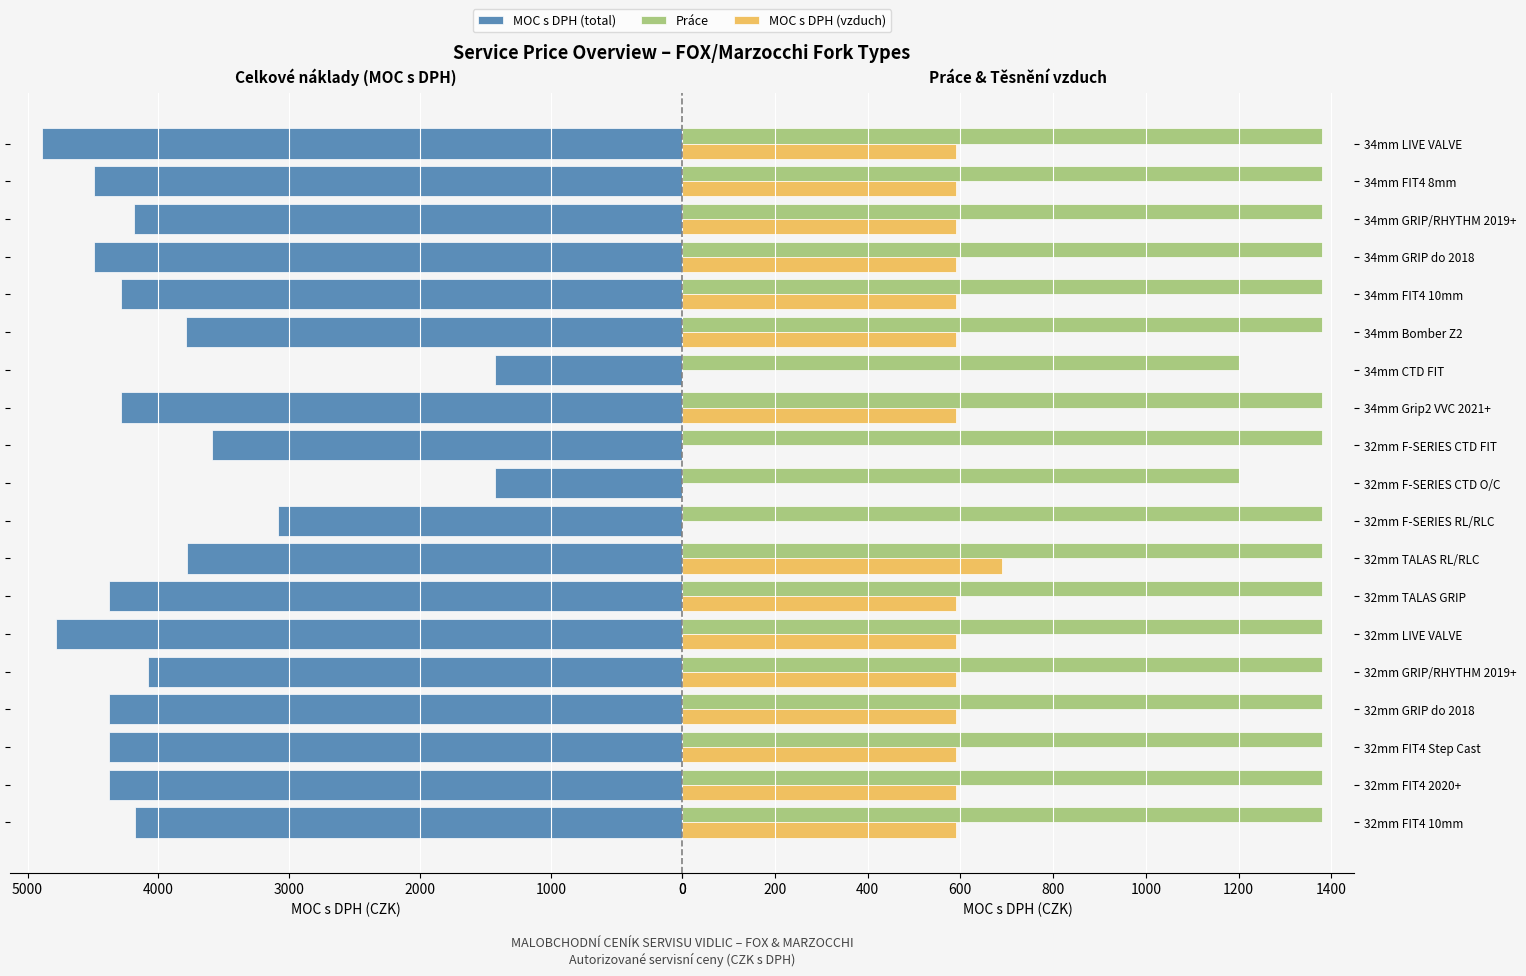

Between 0 and 16, which is larger?

16